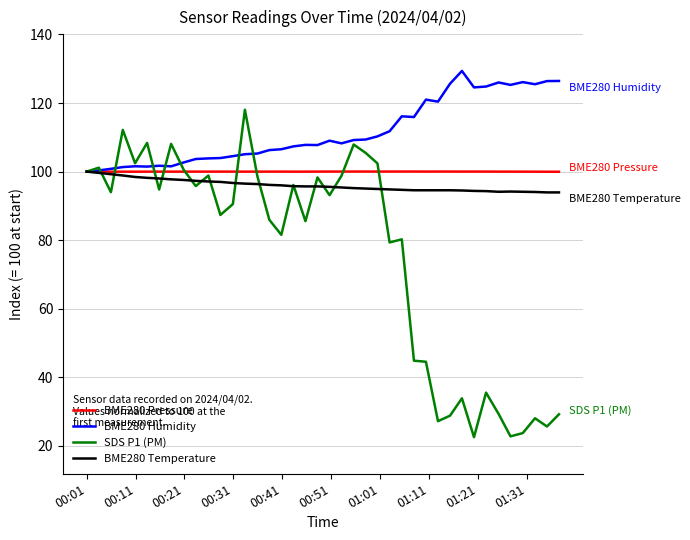

Which series has the largest range (max minus min)?

SDS P1 (PM)